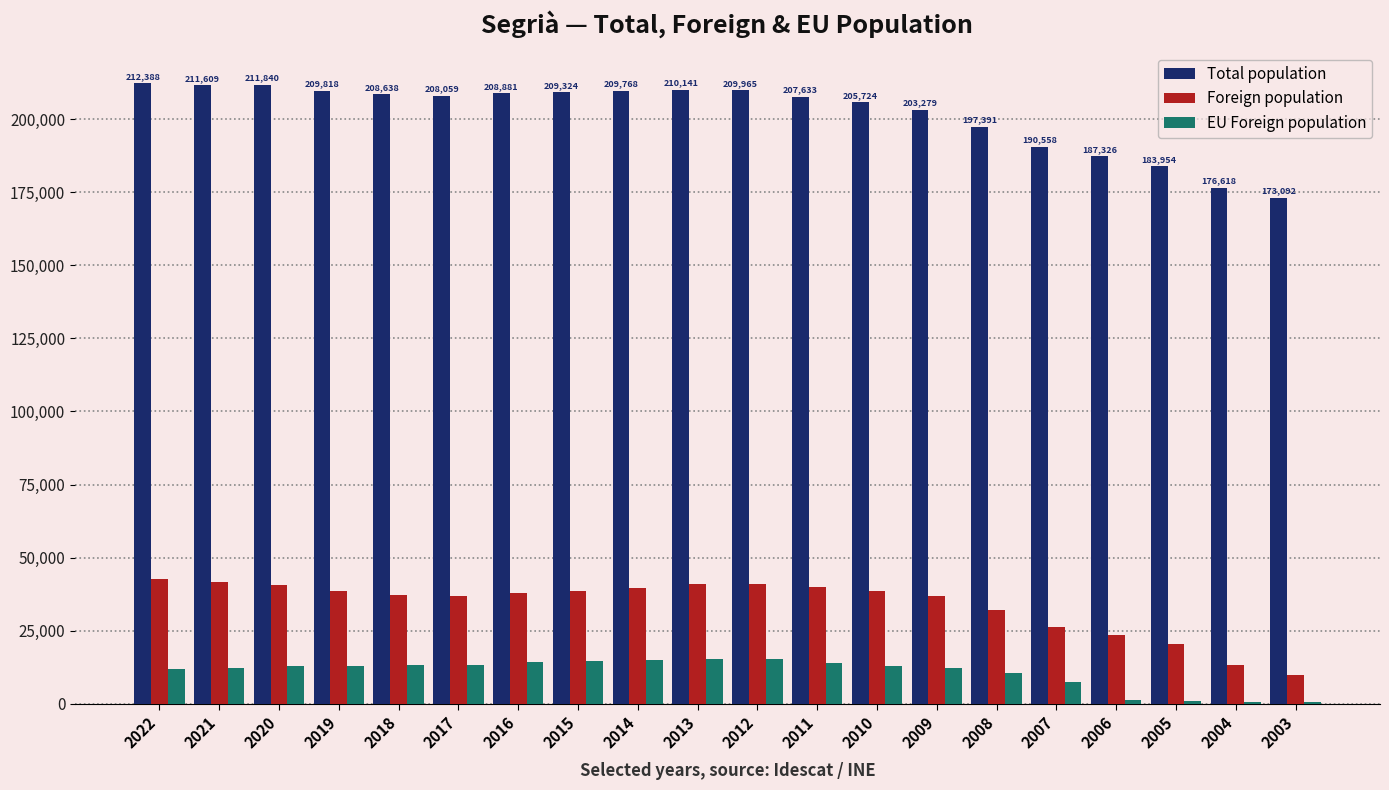

Which series changed the most between 2015 and 2003?

Total population